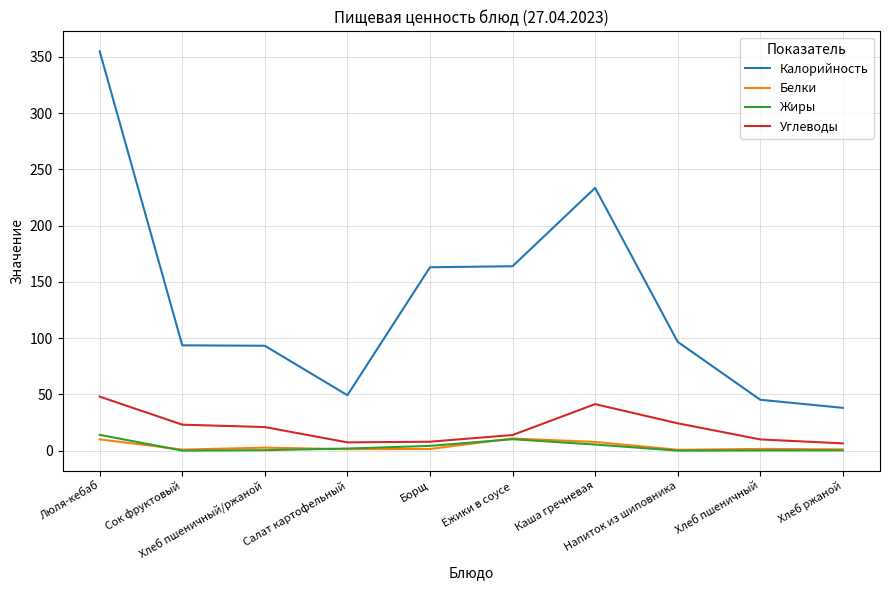

What is the minimum value for Калорийность?

38.0